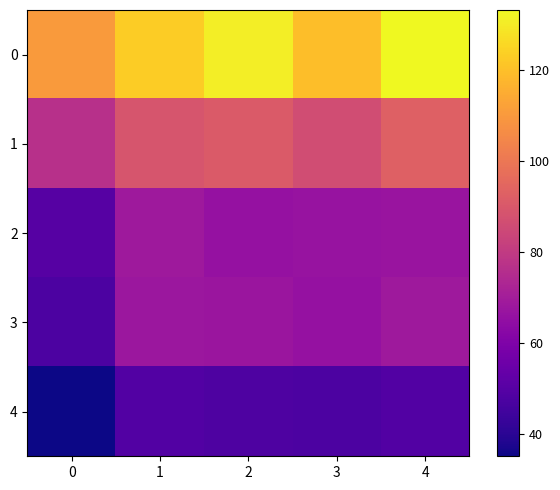

At how many categories does at least one series exceed 88?

5